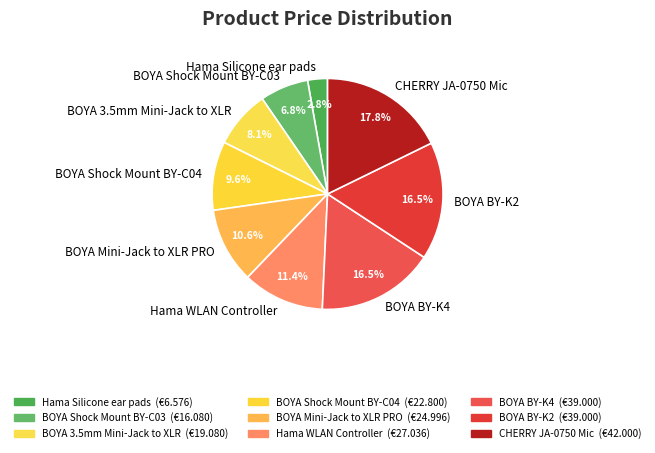

Which slice is the smallest?

Hama Silicone ear pads